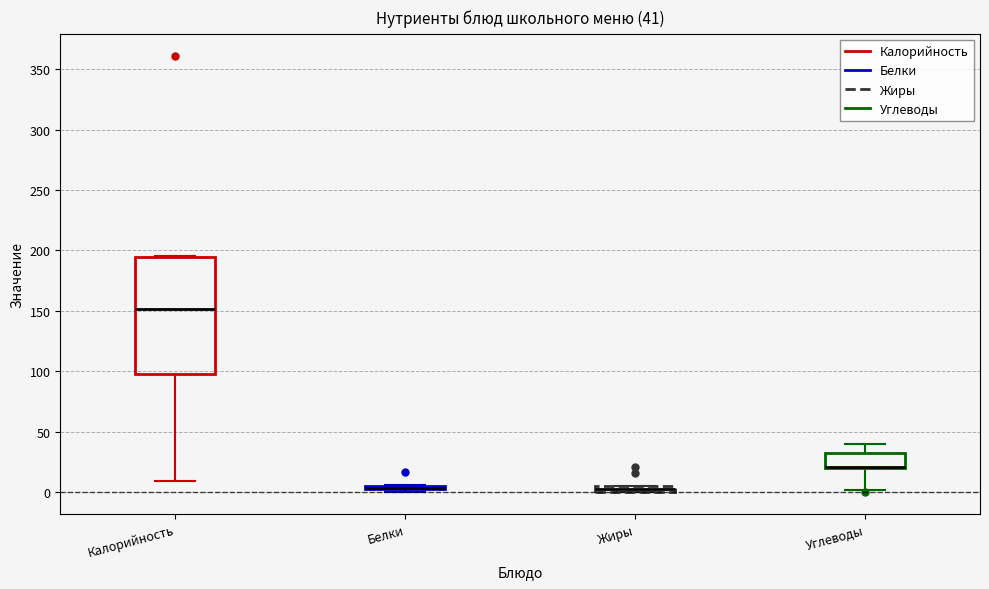

Which box is the tallest, from its lower edge to its upper edge?

Калорийность